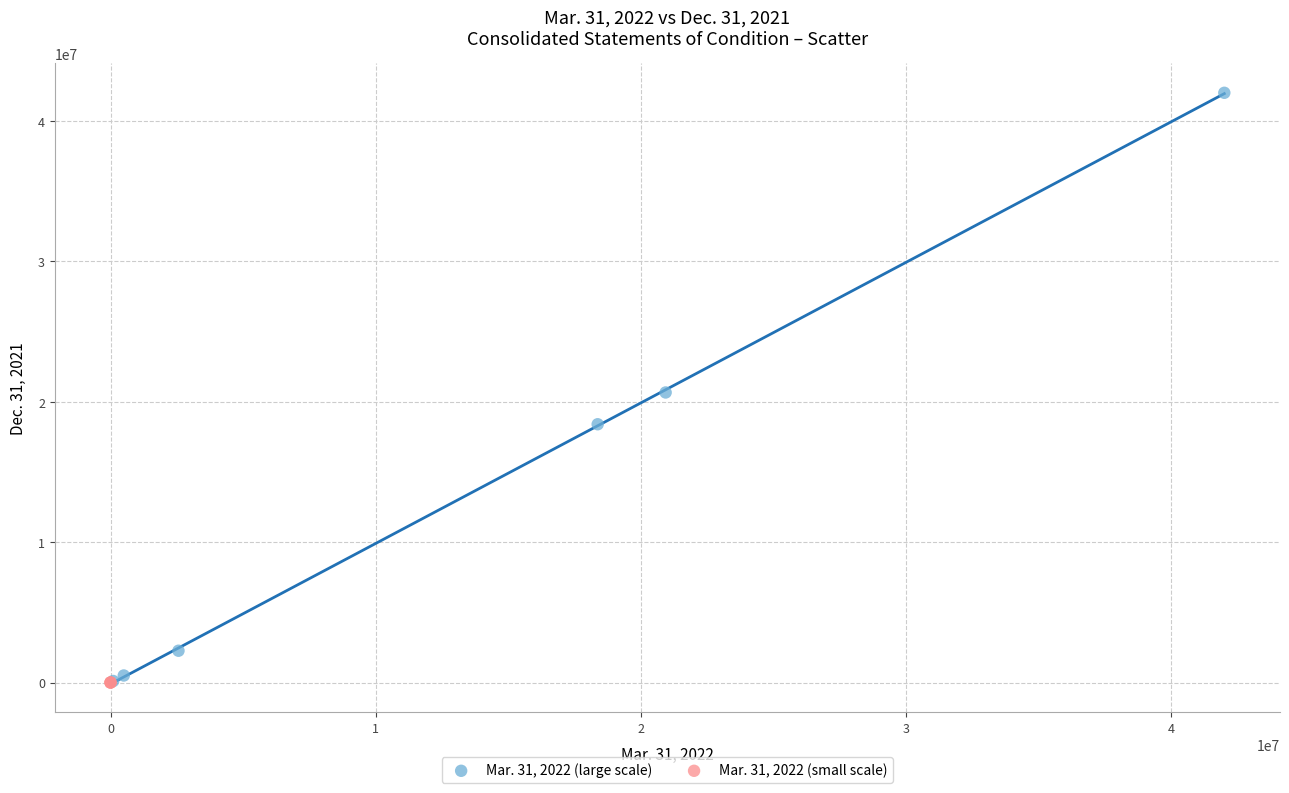

Which series reaches the maximum Y coordinate?

Mar. 31, 2022 (large scale)